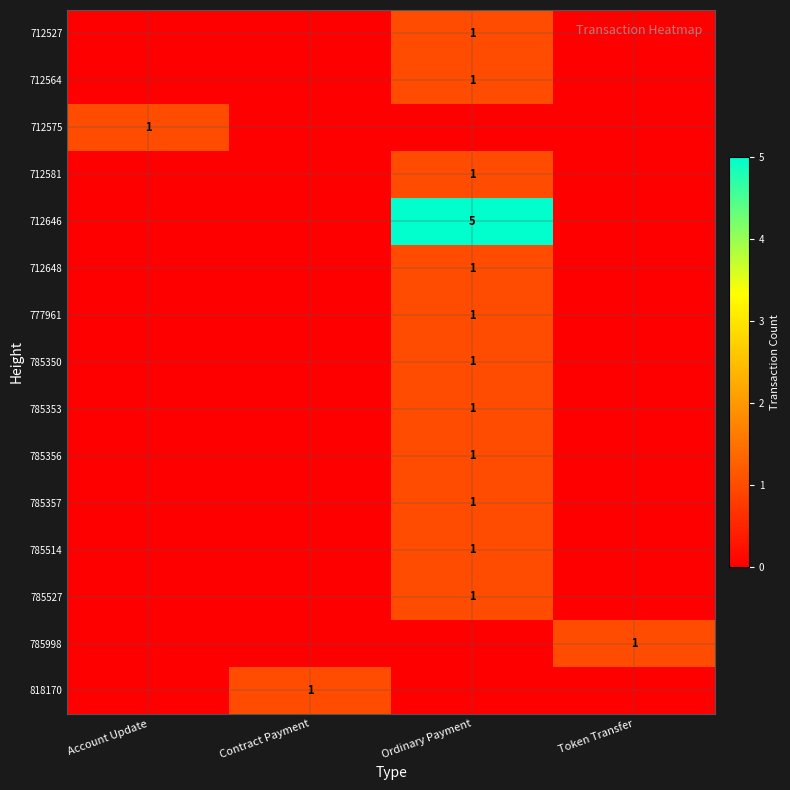

Between Contract Payment and Account Update, which is larger?

Contract Payment